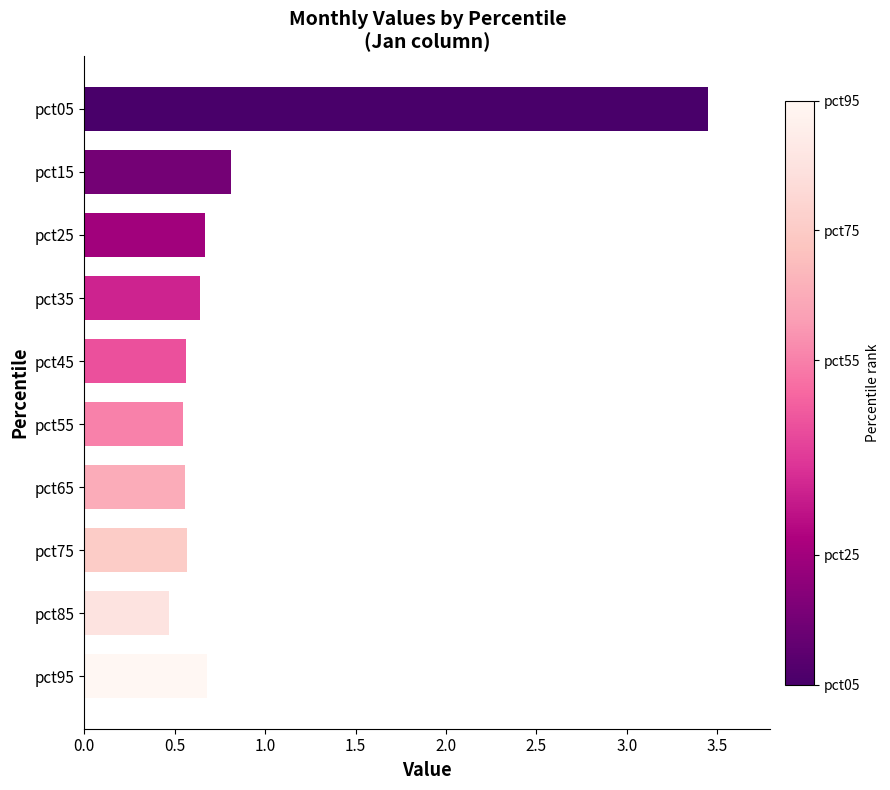

Between pct65 and pct25, which is larger?

pct25